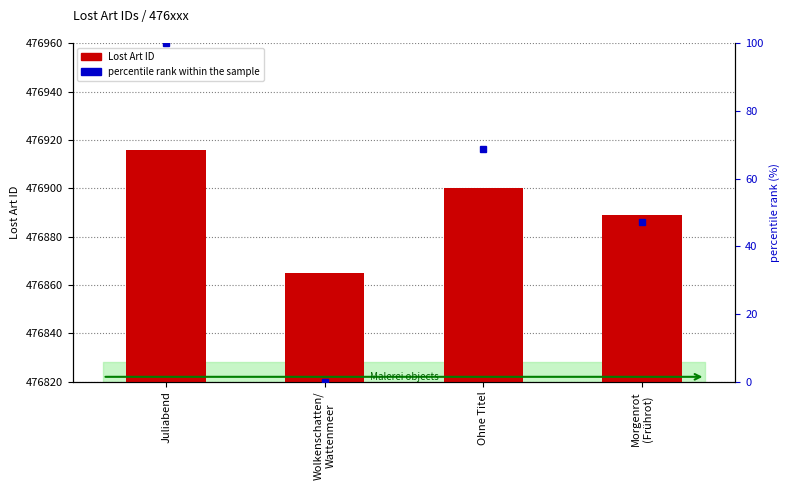

What is the label of the 3rd bar from the left?

Ohne Titel